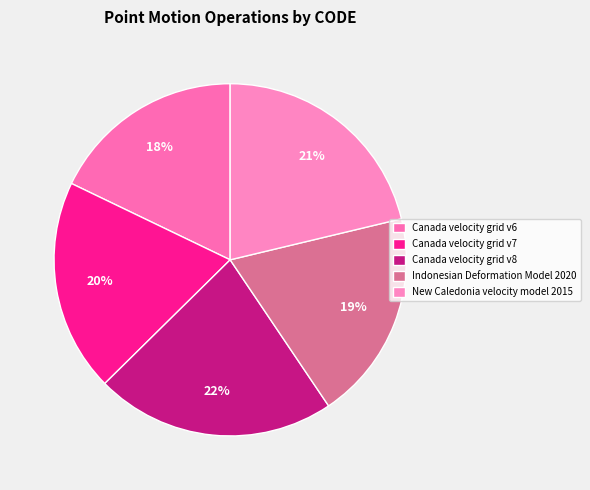

Does New Caledonia velocity model 2015 represent more than half of the total?

No